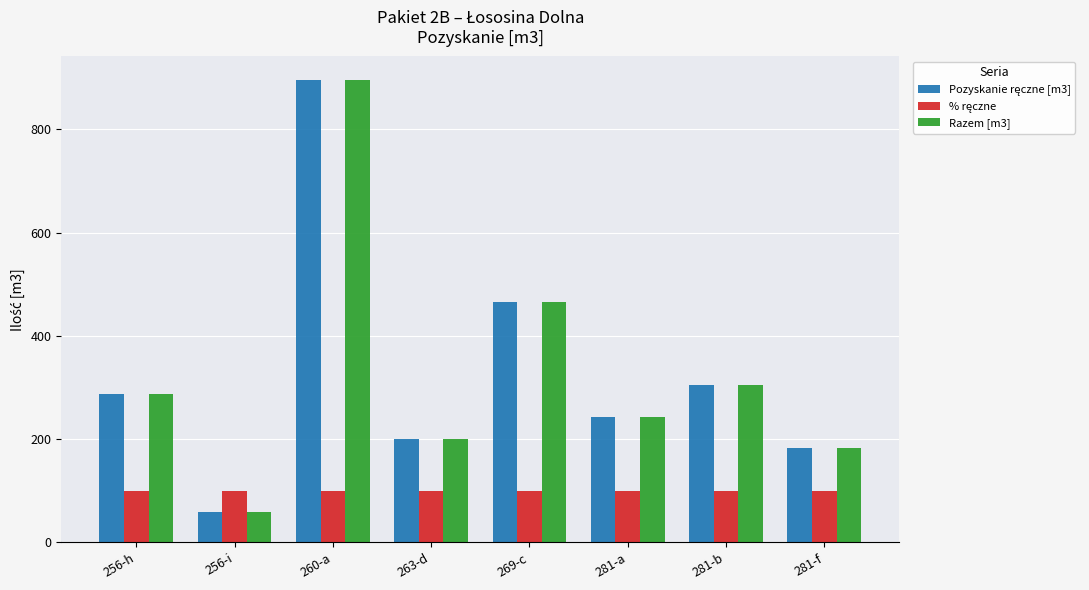

What is the sum of all Razem [m3] values?

2637